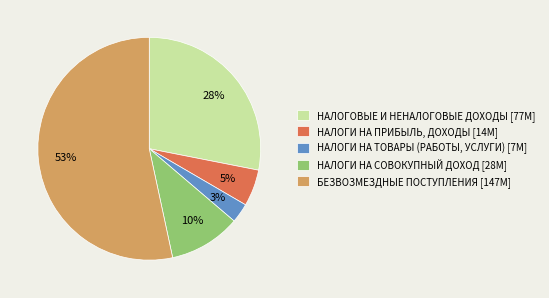

Between НАЛОГИ НА СОВОКУПНЫЙ ДОХОД [28M] and НАЛОГИ НА ПРИБЫЛЬ, ДОХОДЫ [14M], which is larger?

НАЛОГИ НА СОВОКУПНЫЙ ДОХОД [28M]